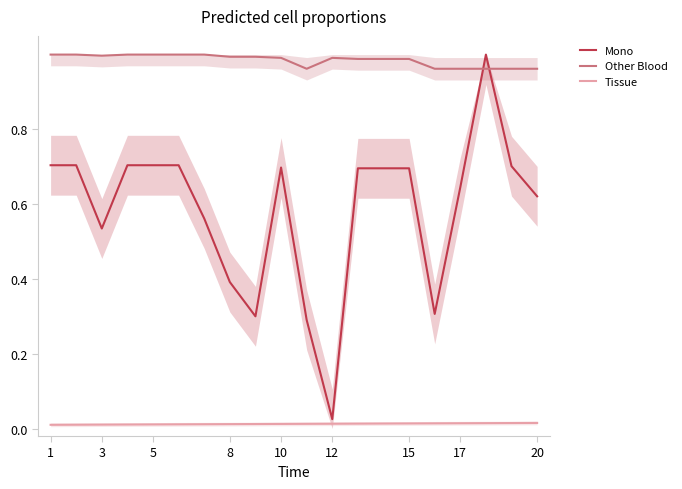

How many distinct data groups are displayed?

3